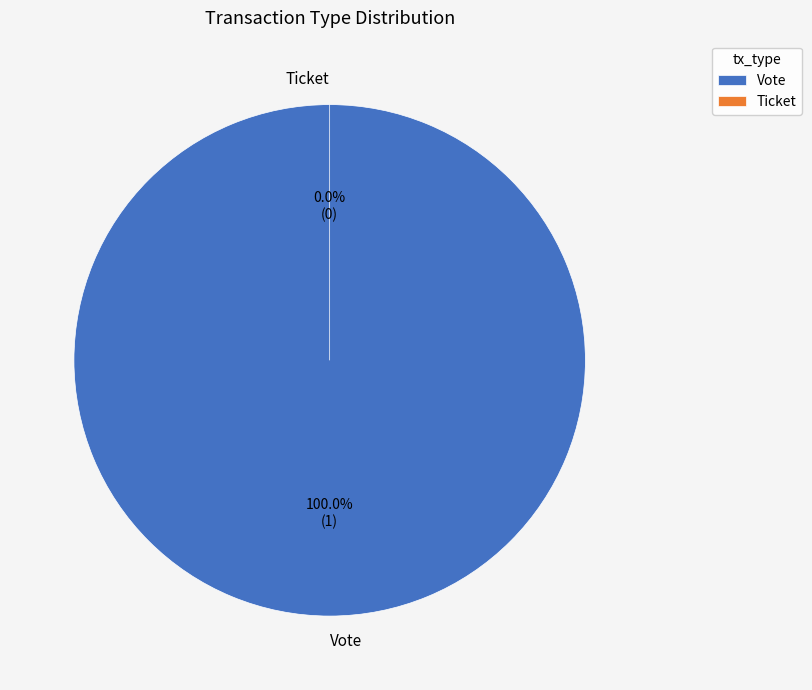

To the nearest percent, what is the combined percentage of Ticket and Vote?

100%